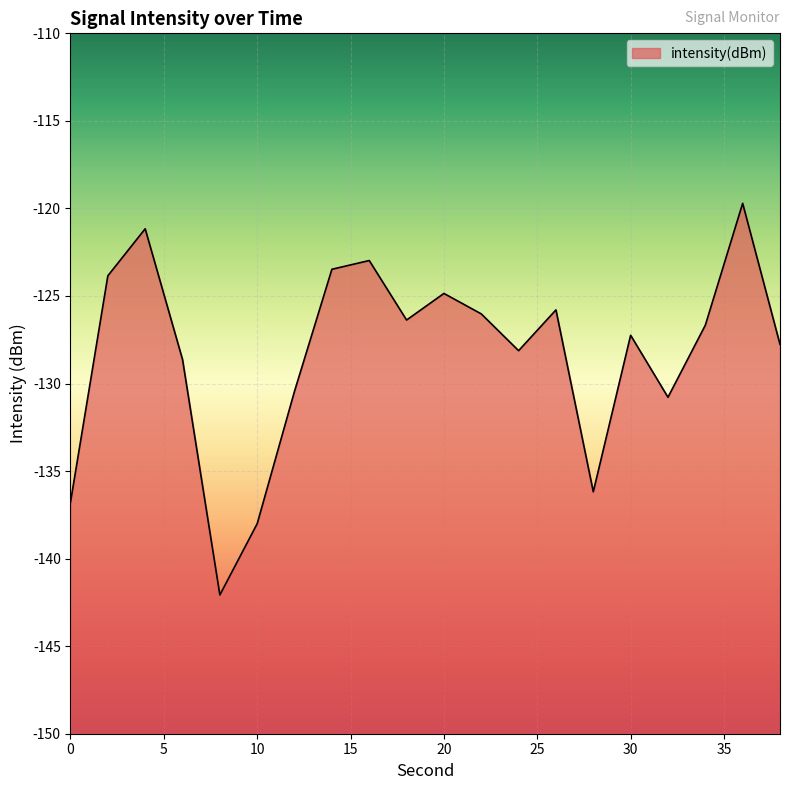

Count the number of categories in the chart.

20